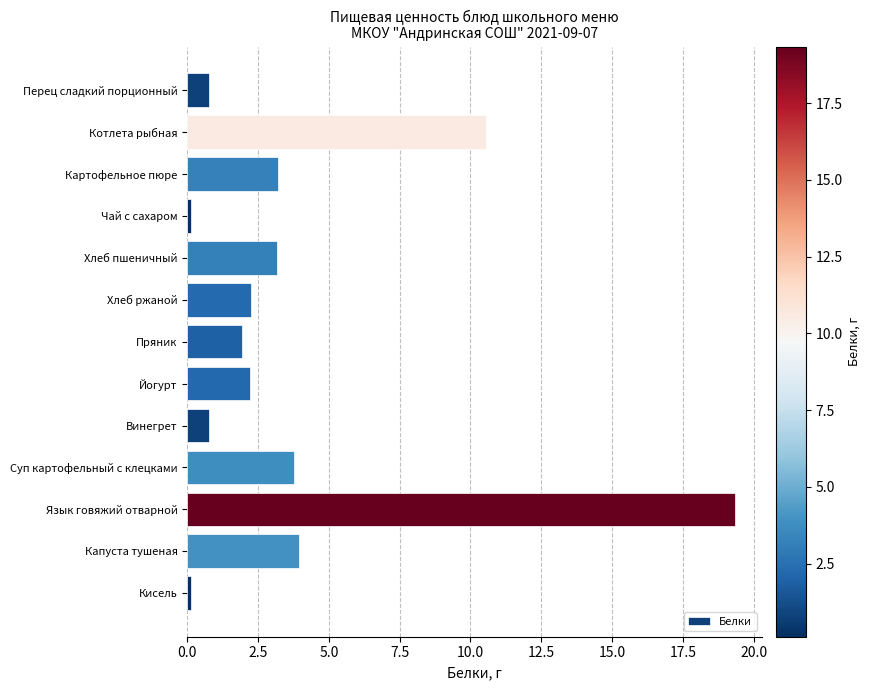

What is the maximum value shown in the chart?

19.3